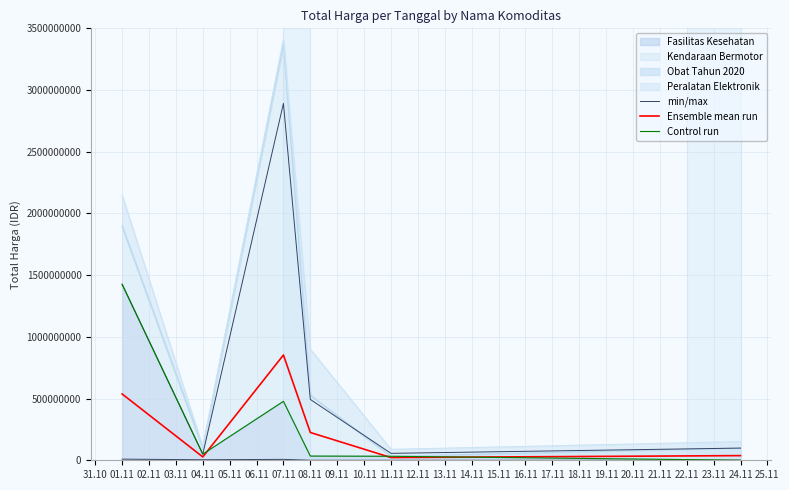

Between 08.11 and 24.11, which is larger?

08.11